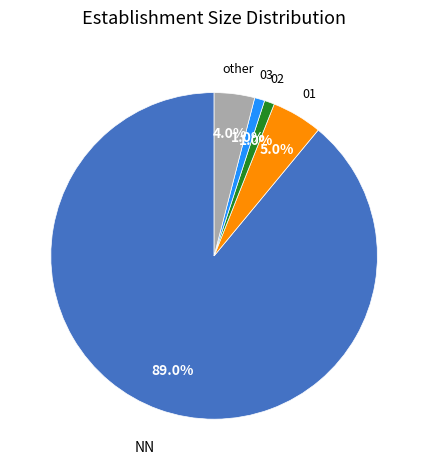

To the nearest percent, what is the average slice percentage?

20%